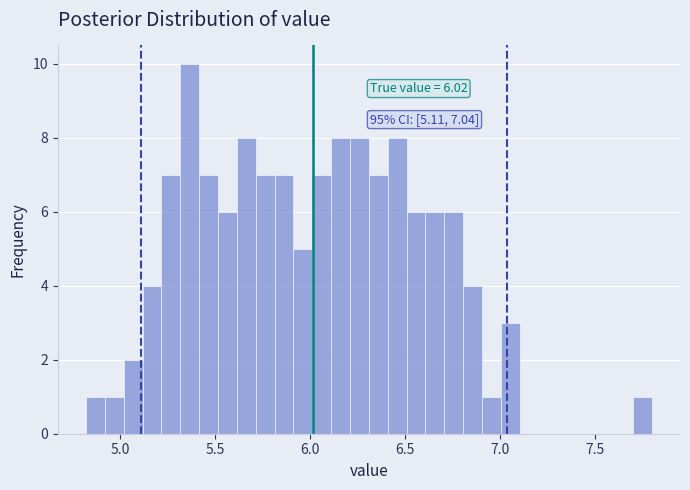

Around what value on the x-axis is the tallest bar? Give the approximate position of its centre, as read against the axis.

5.35